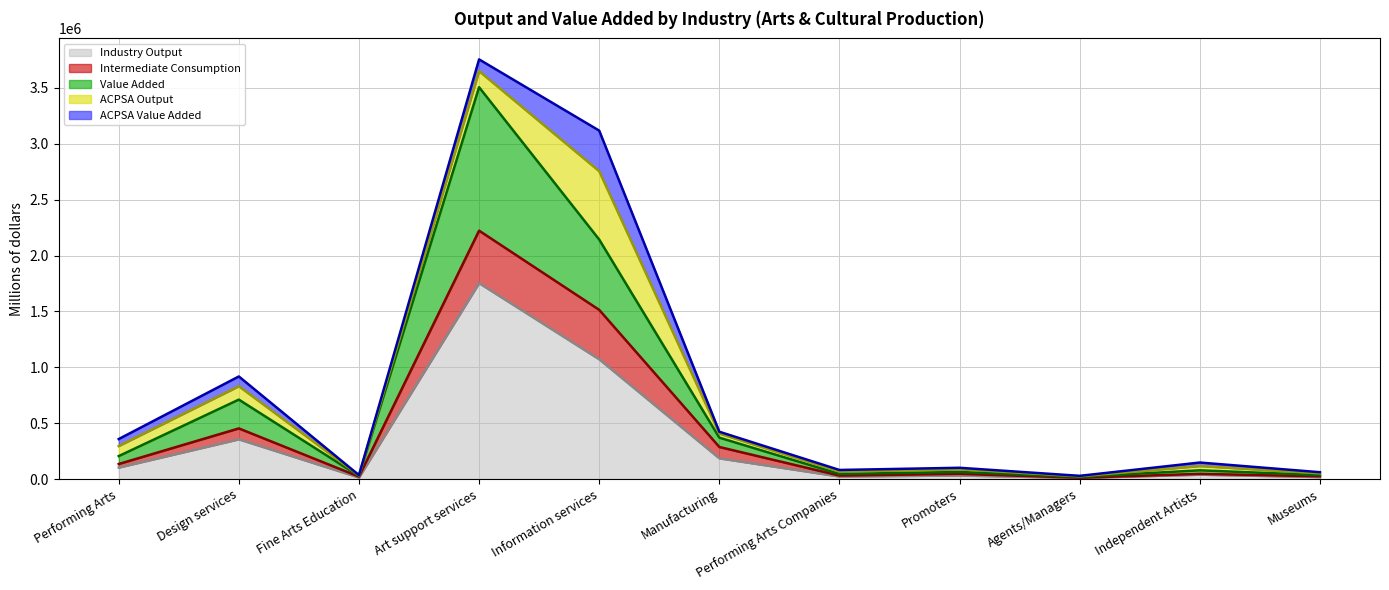

What is the label of the 11th point from the left?

Museums